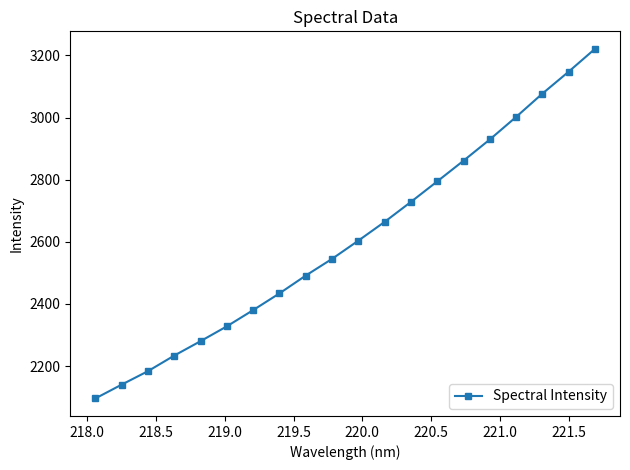

True or false: there are more than 1 points higher than both neighbors.

False